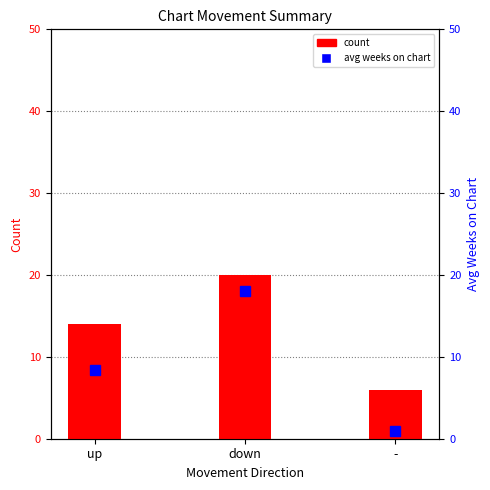

What is the value of the 2nd bar from the left?

20